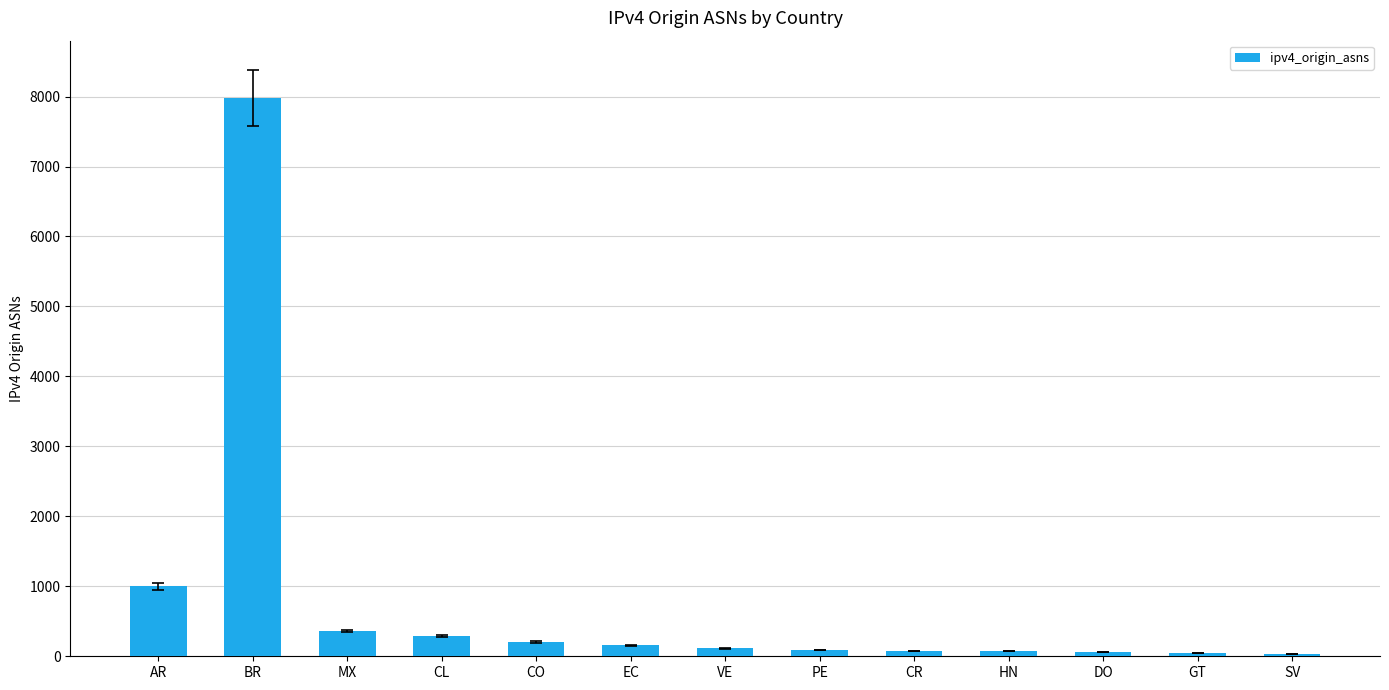

What is the difference between the maximum and second lowest values?

7931